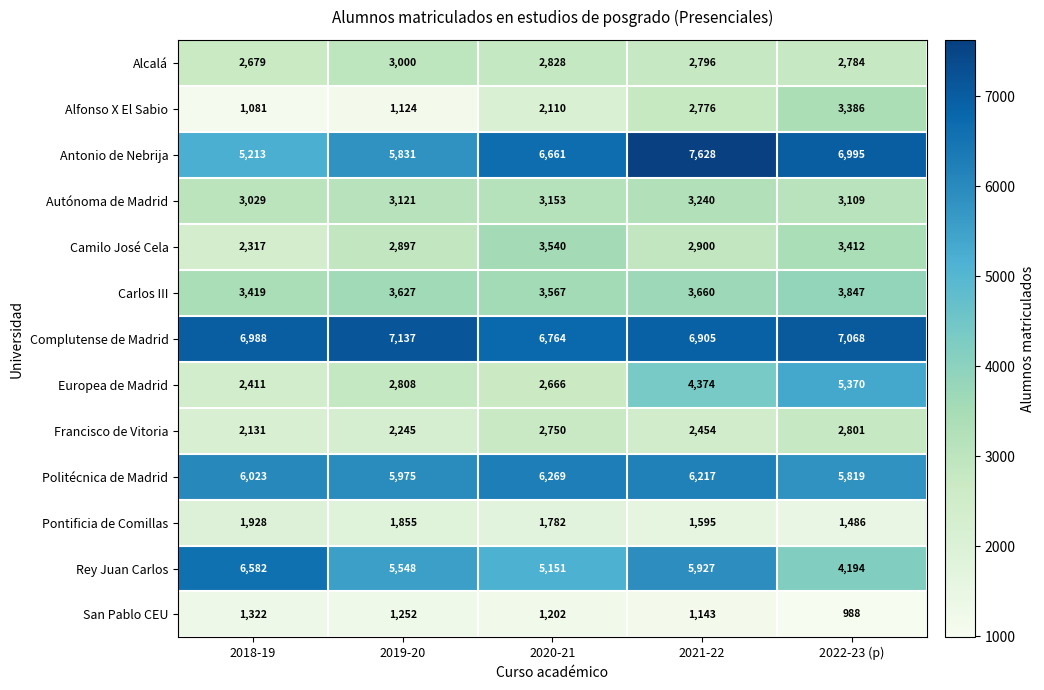

At which label is Carlos III closest to 3633?

2019-20